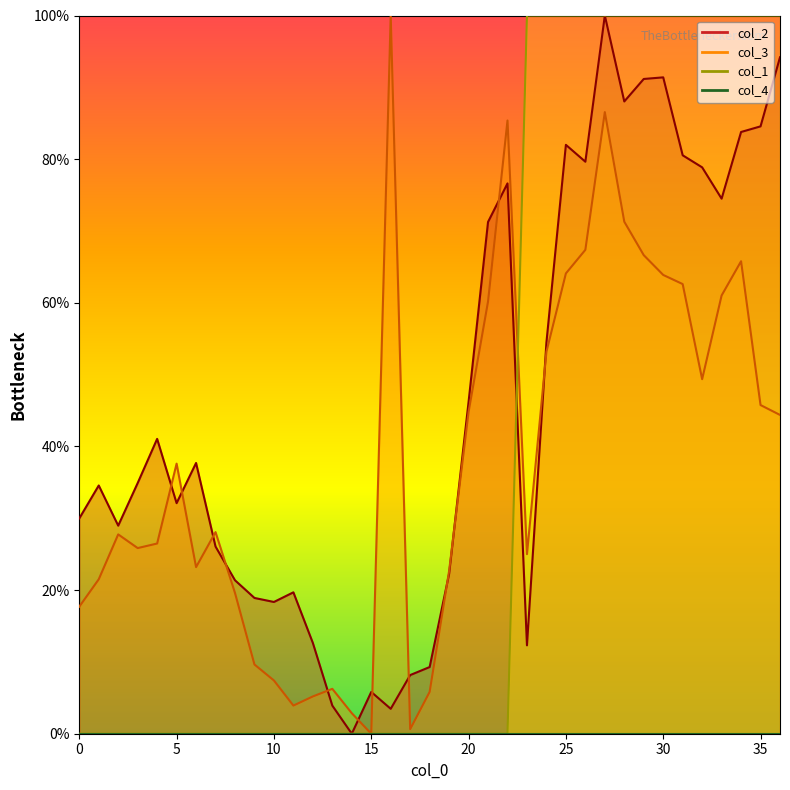

Where is col_2 nearest to the value 50?

20